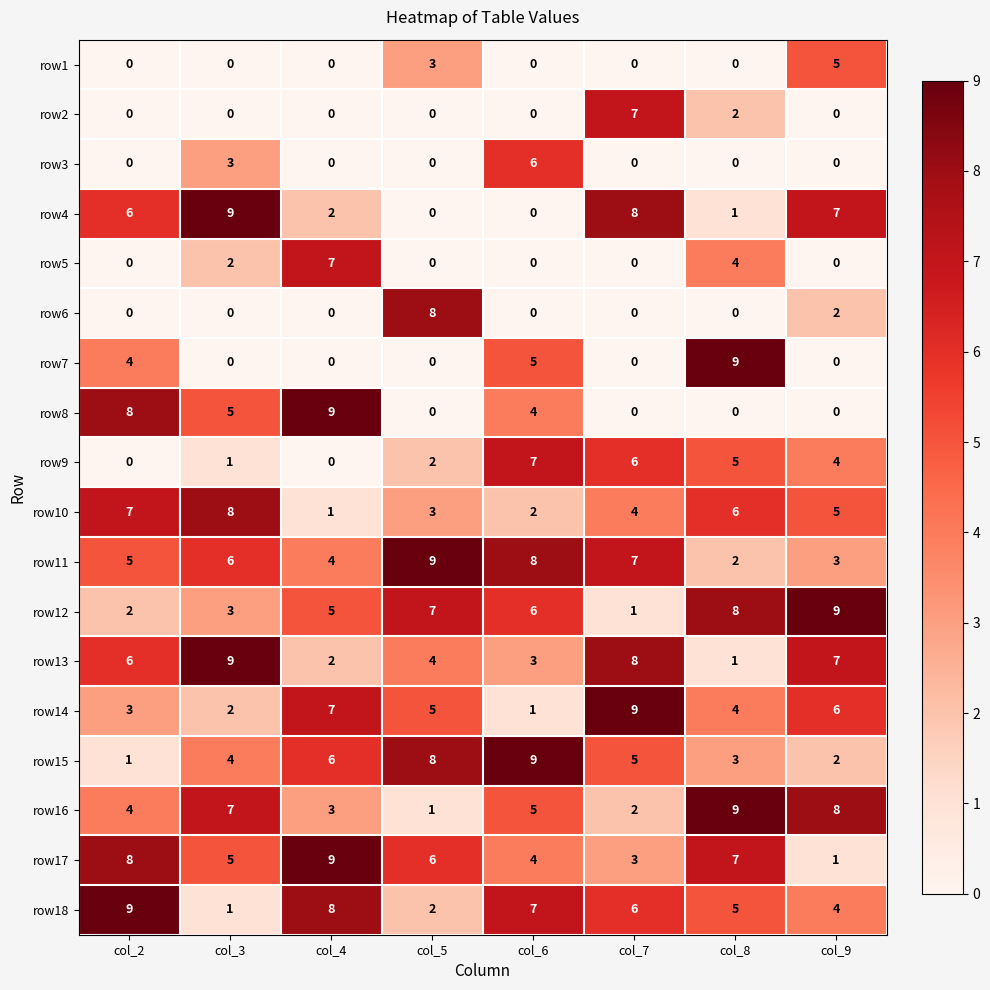

The value of row12 at col_2 is 2. True or false?

True